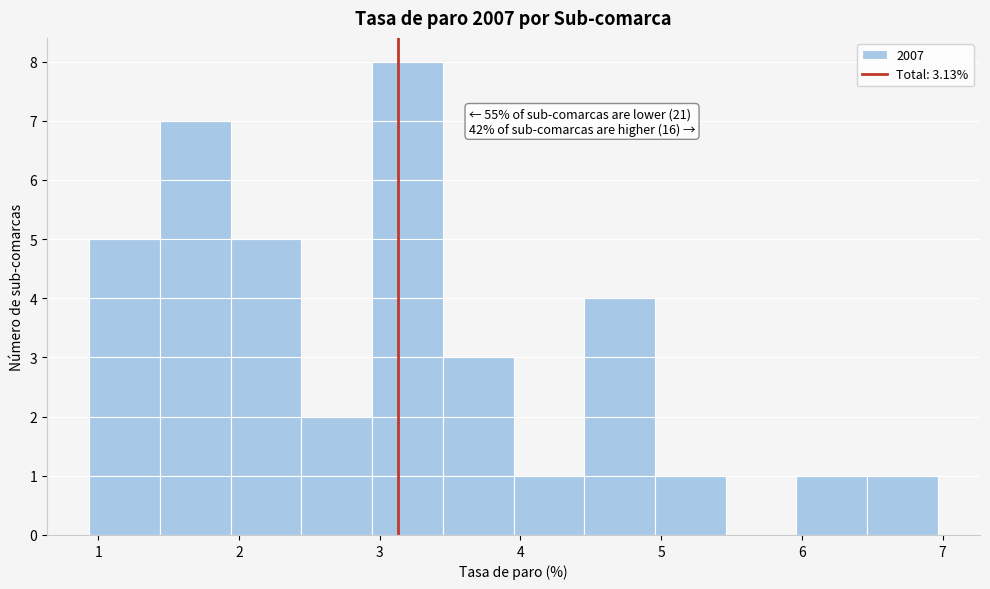

Which range on the x-axis has the tallest bar?

2.9 to 3.4